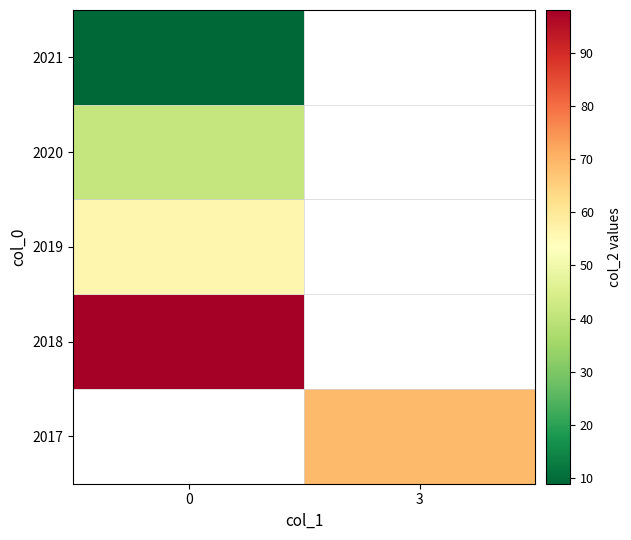

Is the value of 2018 at 3 greater than the value of 2021 at 0?

No